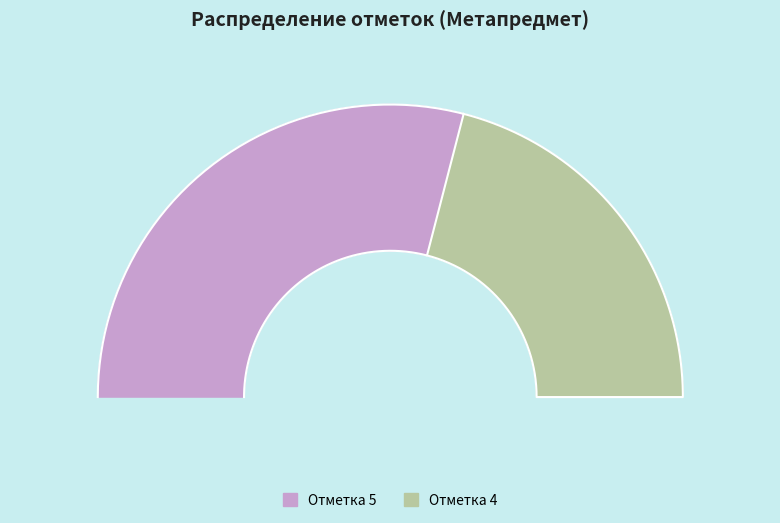

Is it true that 23 is 3% of the pie?

True